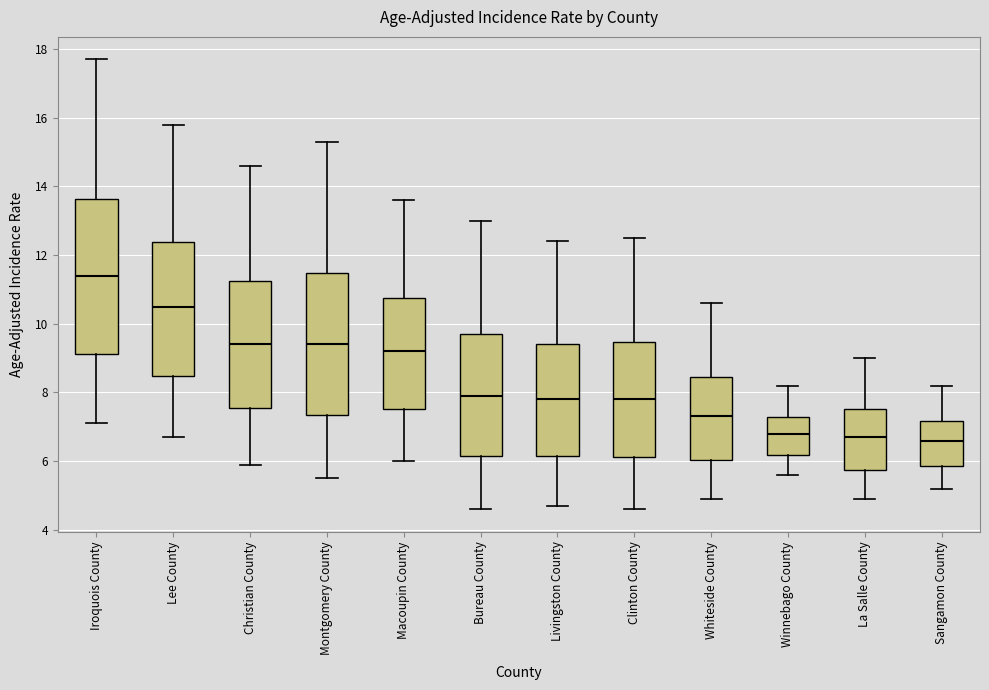

Reading left to right, transcribe this box plot: for each box, give where its median line is, the range the box spans, and where its two whiskers end, as read against the y-axis. The values are not printed on the chart, so give them approximately, as read against the axis.

Iroquois County: median 11.4, box 9.2 to 13.6, whiskers 7.2 to 17.8
Lee County: median 10.6, box 8.4 to 12.4, whiskers 6.8 to 15.8
Christian County: median 9.4, box 7.6 to 11.2, whiskers 6.0 to 14.6
Montgomery County: median 9.4, box 7.4 to 11.4, whiskers 5.6 to 15.4
Macoupin County: median 9.2, box 7.6 to 10.8, whiskers 6.0 to 13.6
Bureau County: median 8.0, box 6.2 to 9.6, whiskers 4.6 to 13.0
Livingston County: median 7.8, box 6.2 to 9.4, whiskers 4.8 to 12.4
Clinton County: median 7.8, box 6.2 to 9.4, whiskers 4.6 to 12.6
Whiteside County: median 7.4, box 6.0 to 8.4, whiskers 5.0 to 10.6
Winnebago County: median 6.8, box 6.2 to 7.2, whiskers 5.6 to 8.2
La Salle County: median 6.8, box 5.8 to 7.6, whiskers 5.0 to 9.0
Sangamon County: median 6.6, box 5.8 to 7.2, whiskers 5.2 to 8.2